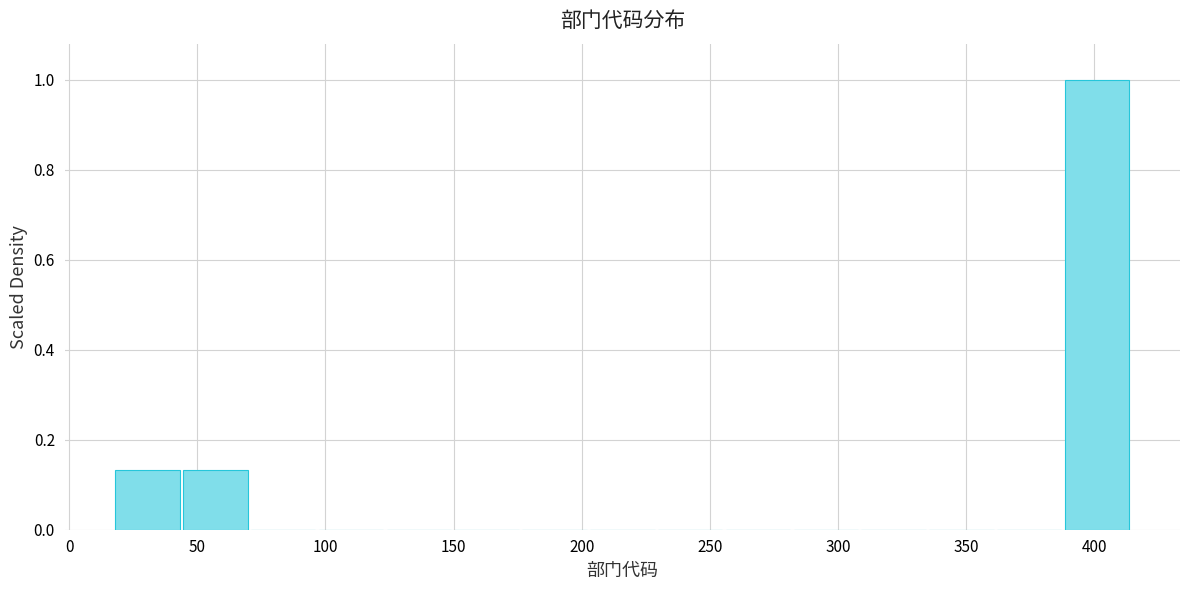

Which range on the x-axis has the tallest bar?

390 to 415